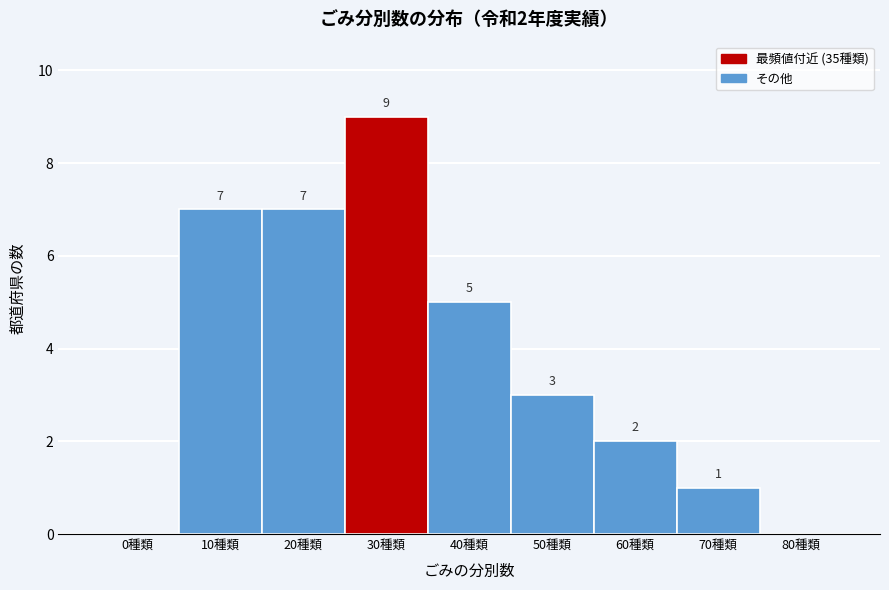

Reading left to right, extract all data points from this chart.

0種類=0	10種類=7	20種類=7	30種類=9	40種類=5	50種類=3	60種類=2	70種類=1	80種類=0